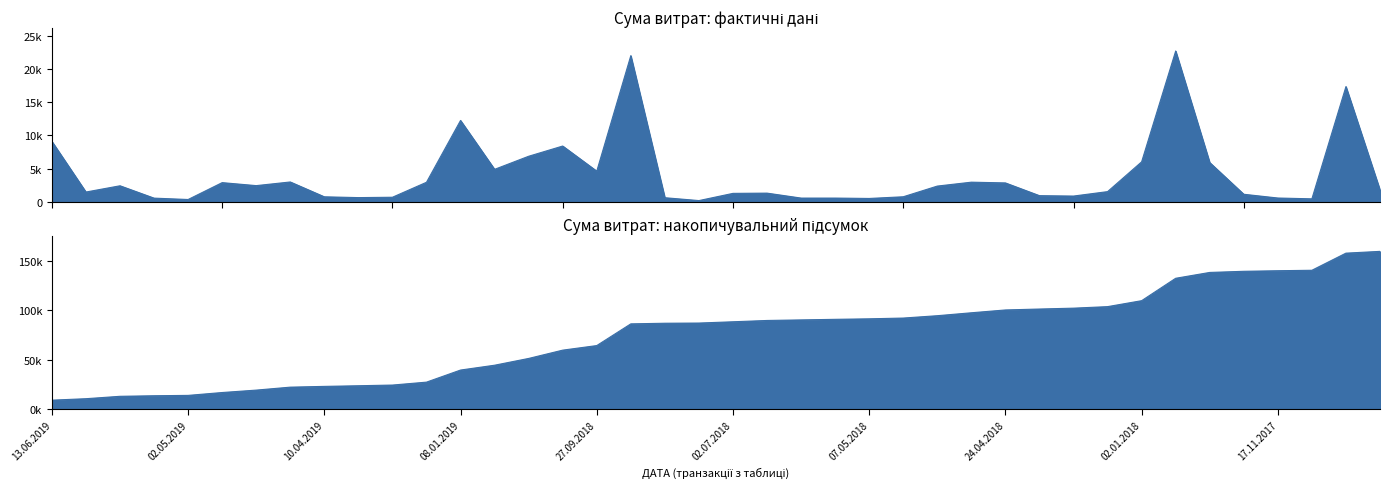

How many values are below 1791?

20